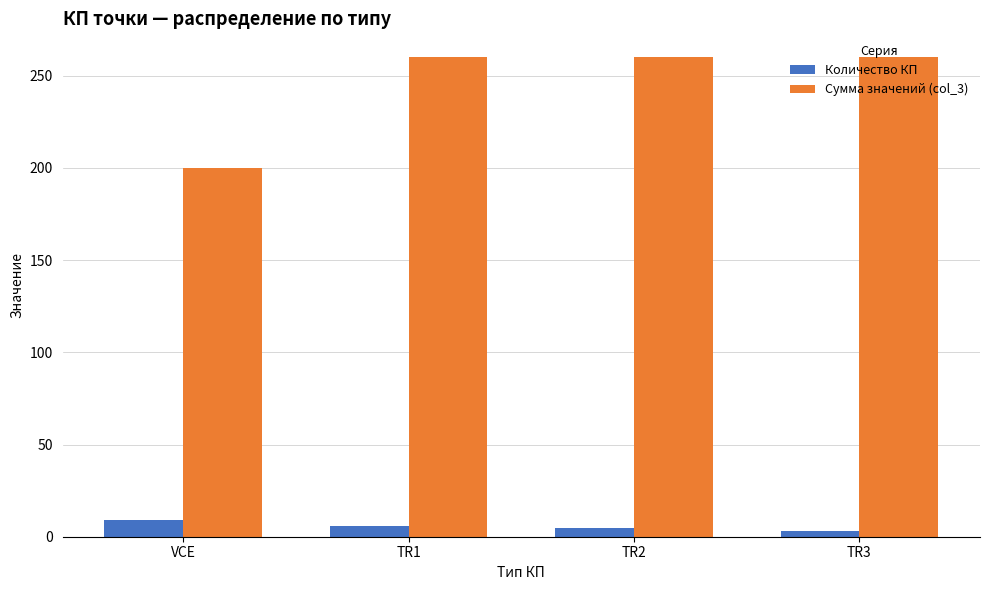

What is the maximum value for Сумма значений (col_3)?

260